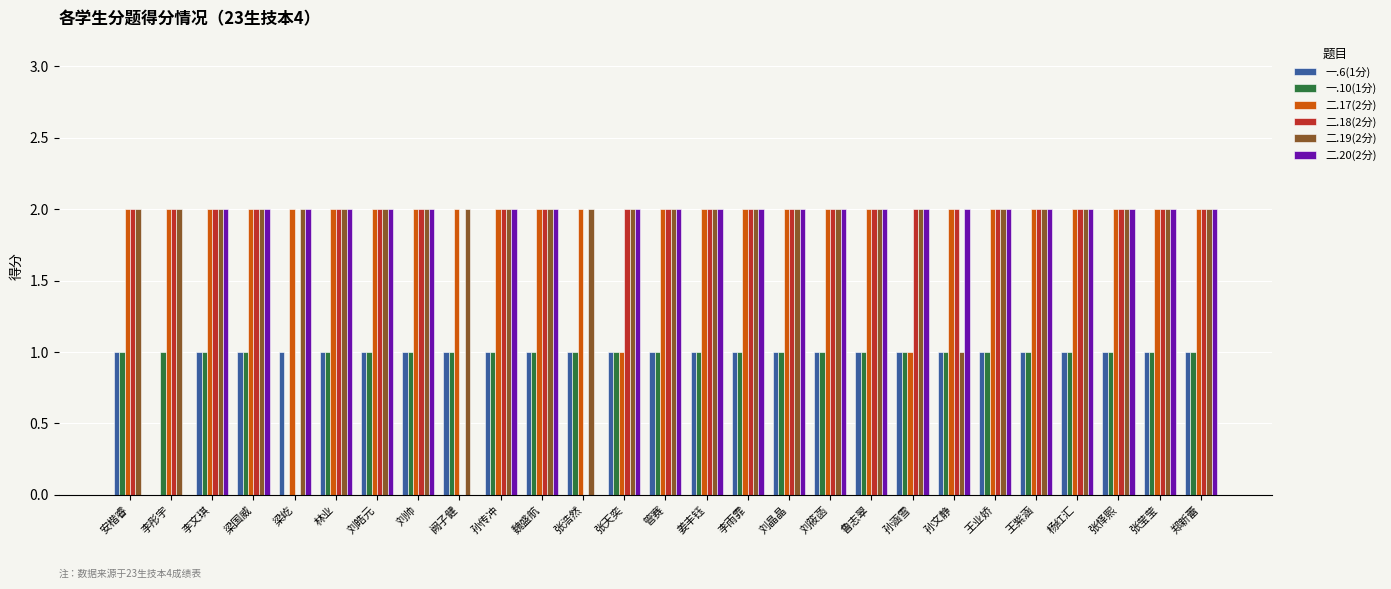

Is it true that 二.17(2分) equals 2 at 刘筱菡?

True